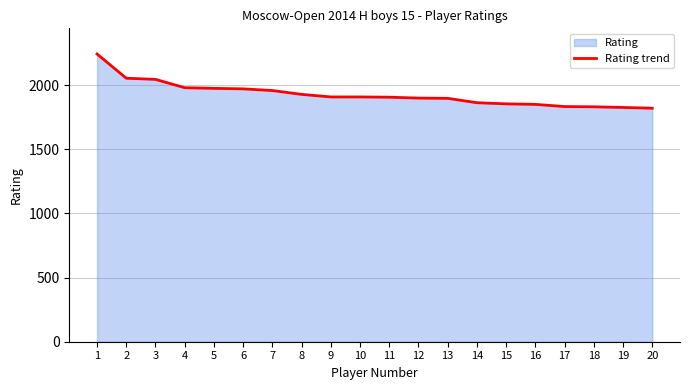

What is the greatest value displayed?

2244